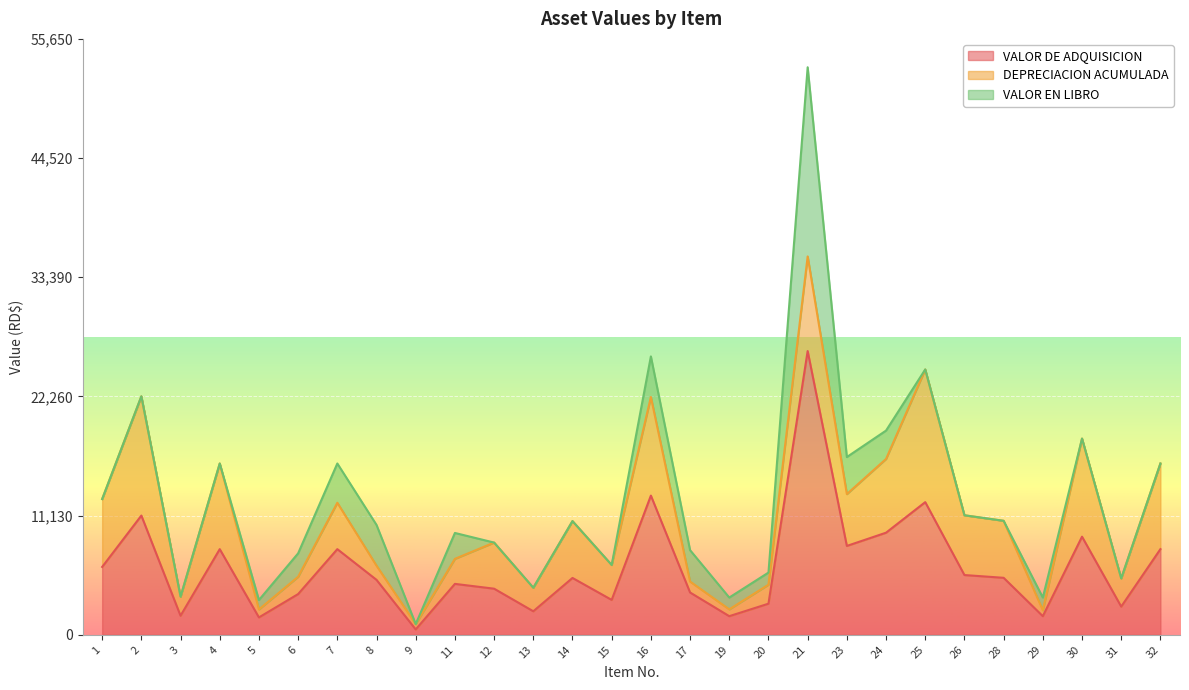

At how many categories does at least one series exceed 23948?

1